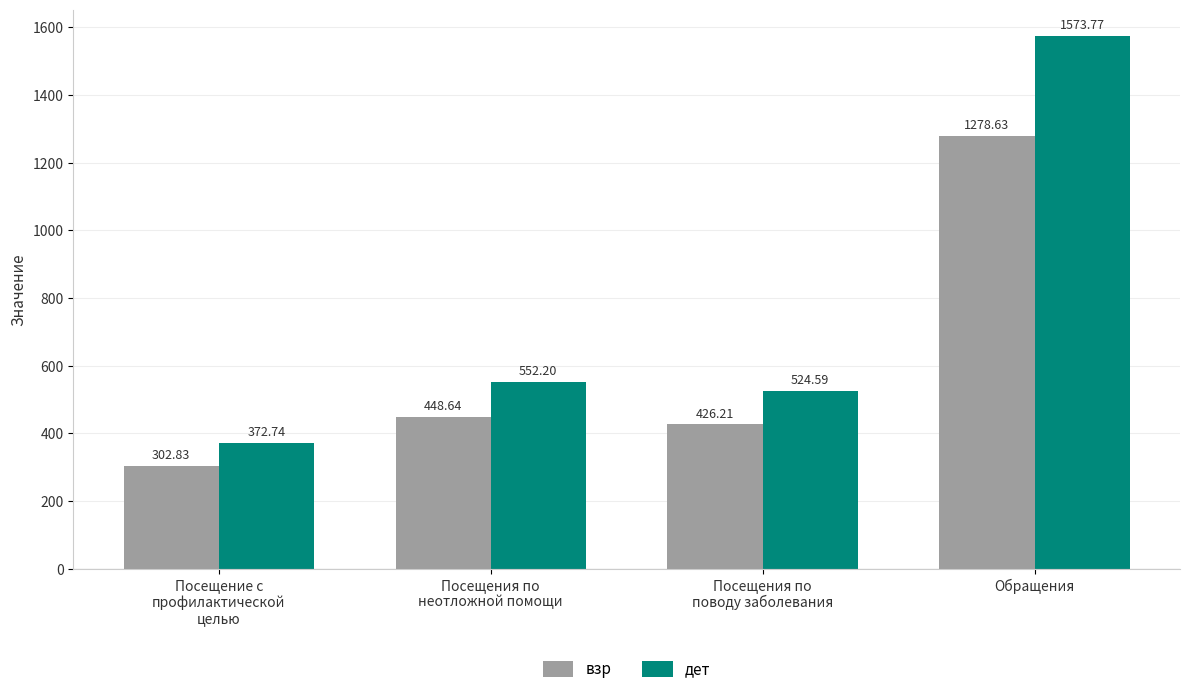

What is the sum of all дет values?

3023.3